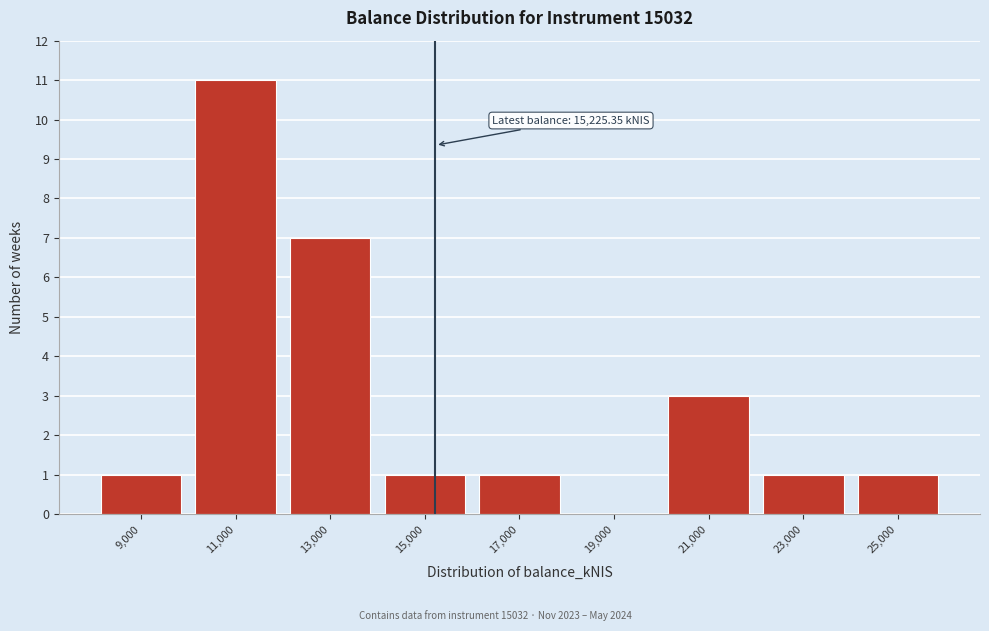

Over which range of the x-axis is the bar tallest?

10000 to 12000